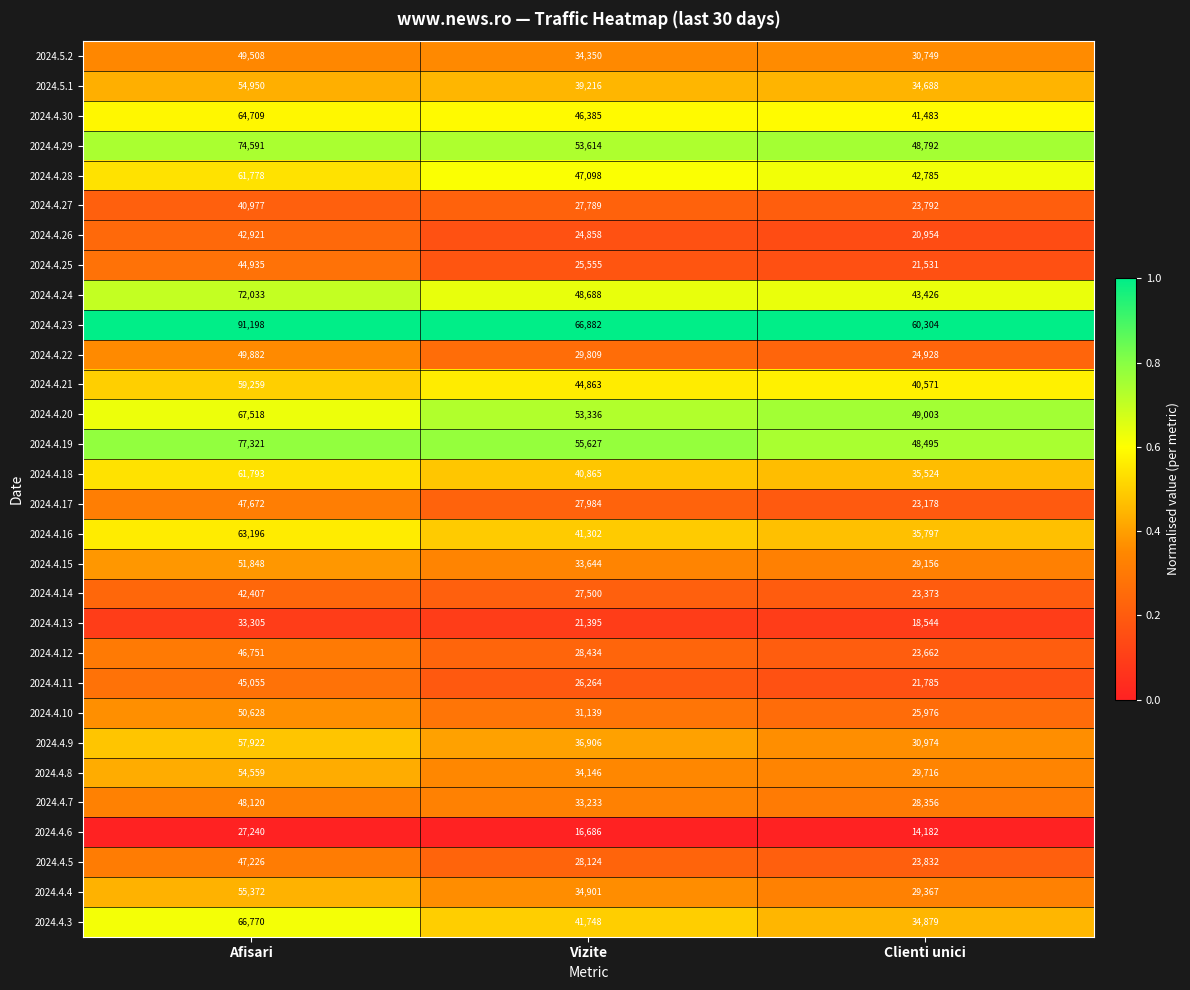

At which category is the sum across all series the highest?

Afisari